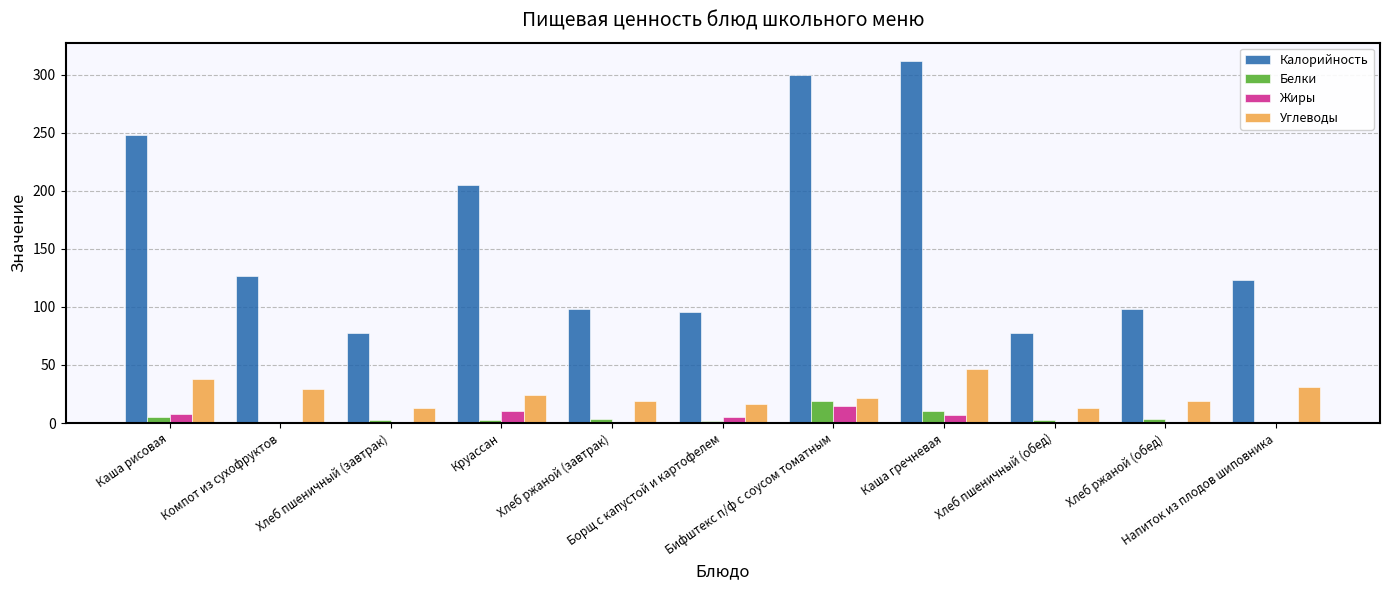

What is the highest value of the Белки series?

19.0